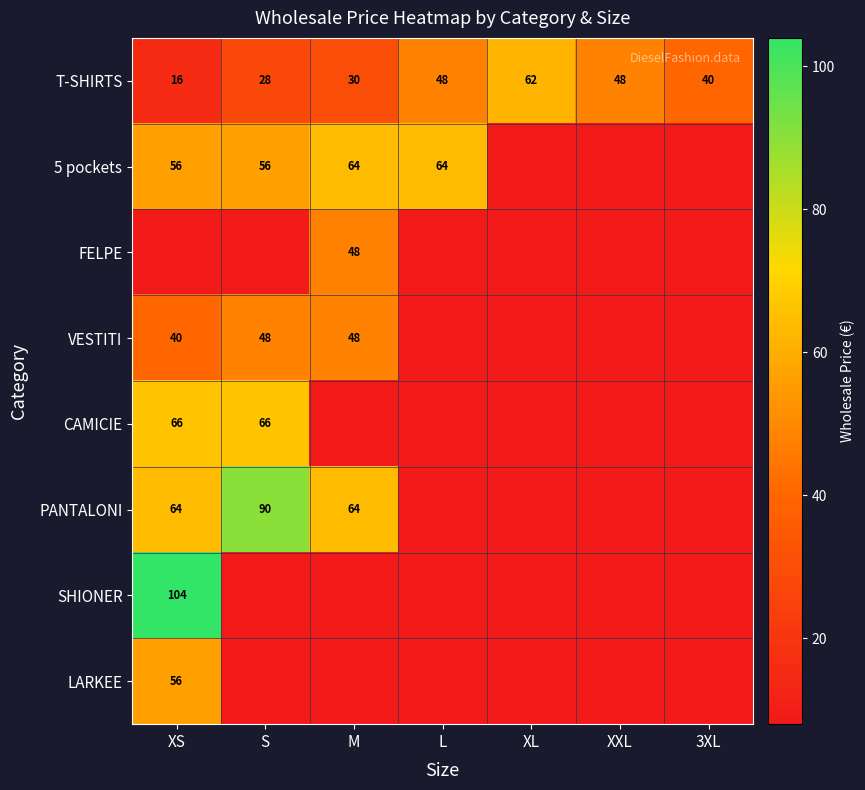

What is the sum of the 5 pockets values at XS and L?

120